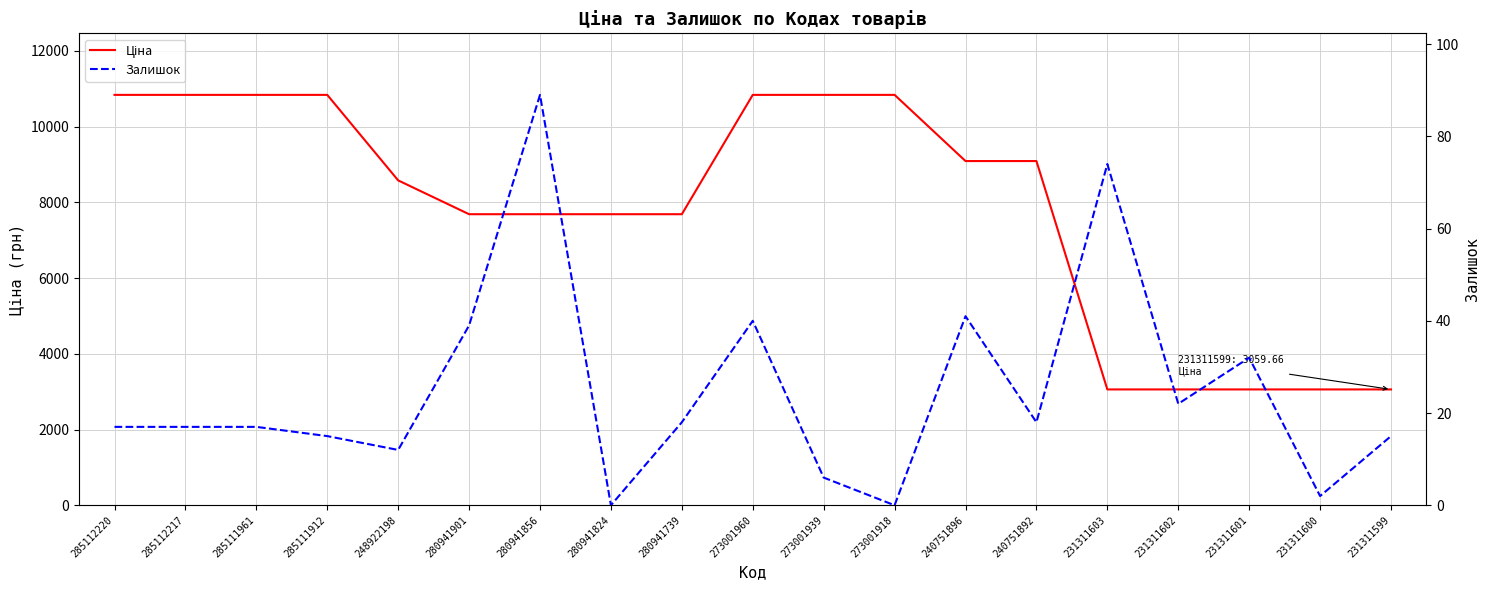

Between 280941824 and 273001918, which is larger?

273001918